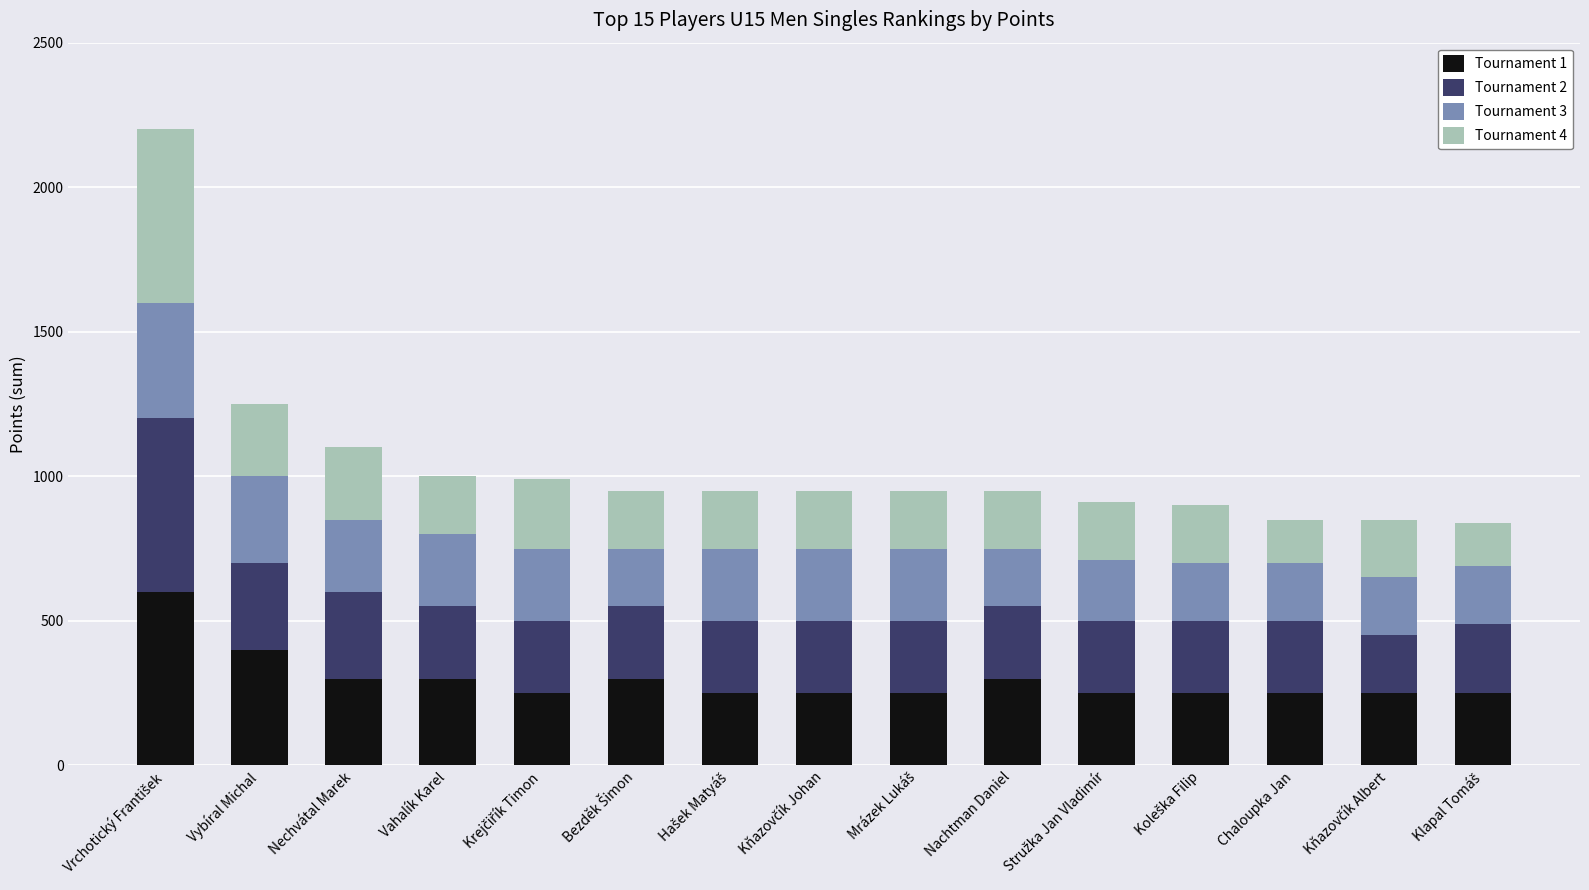

What is the lowest value of the Tournament 1 series?

250